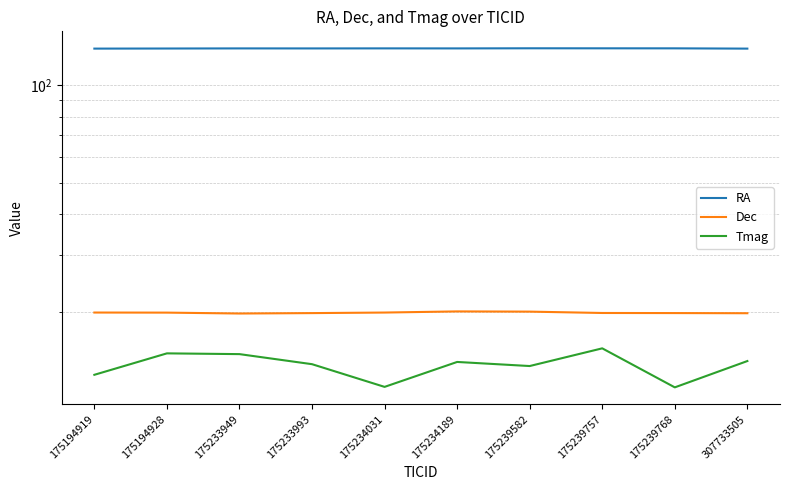

True or false: RA and Dec cross at least once.

False